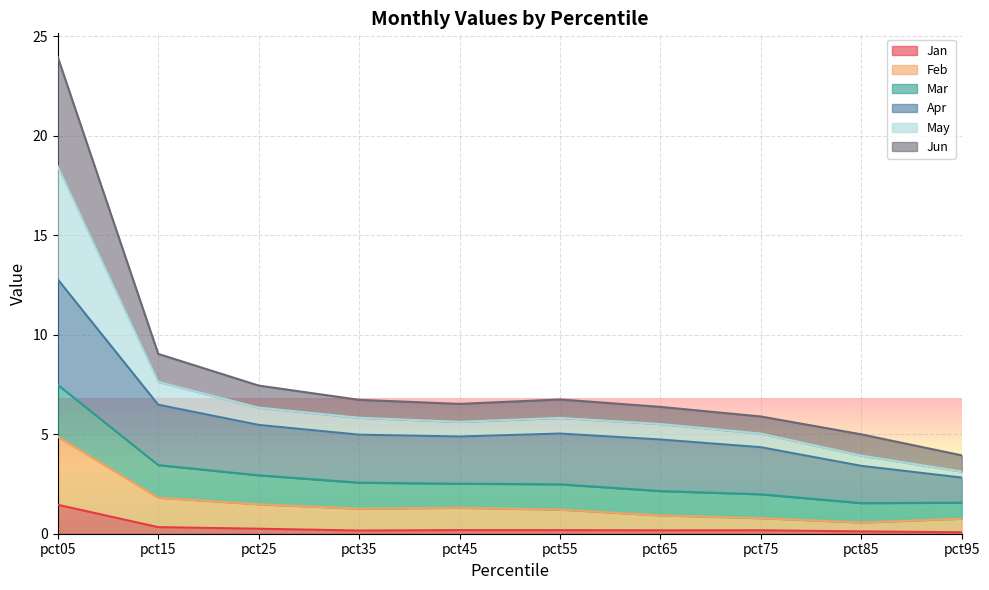

The Jan series shows 0.1 at pct95. True or false?

False